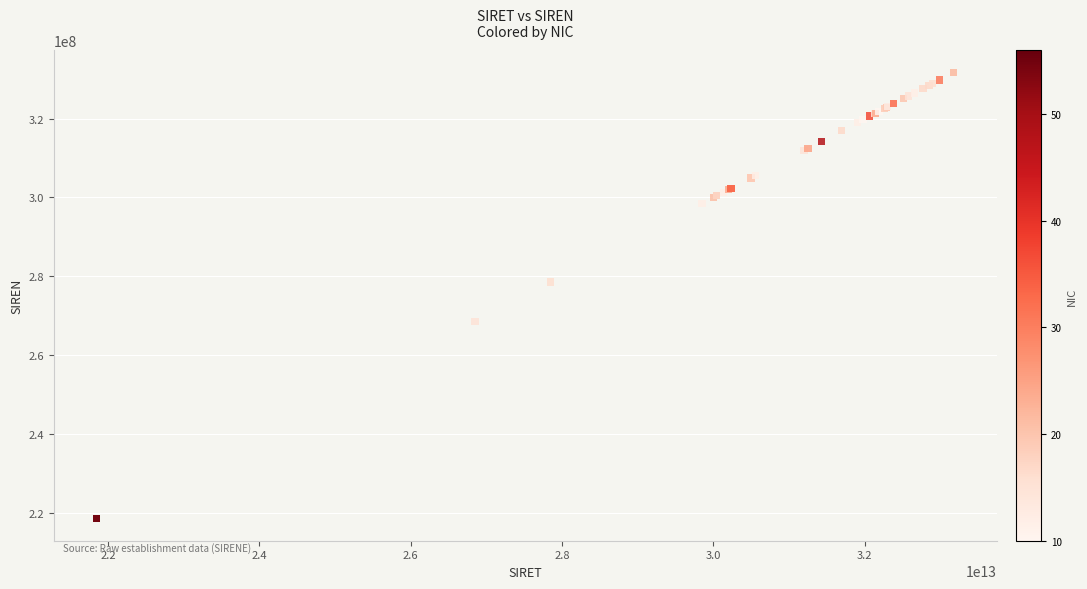

What Y value in the scatter plot is closest to 275124522?

278501382